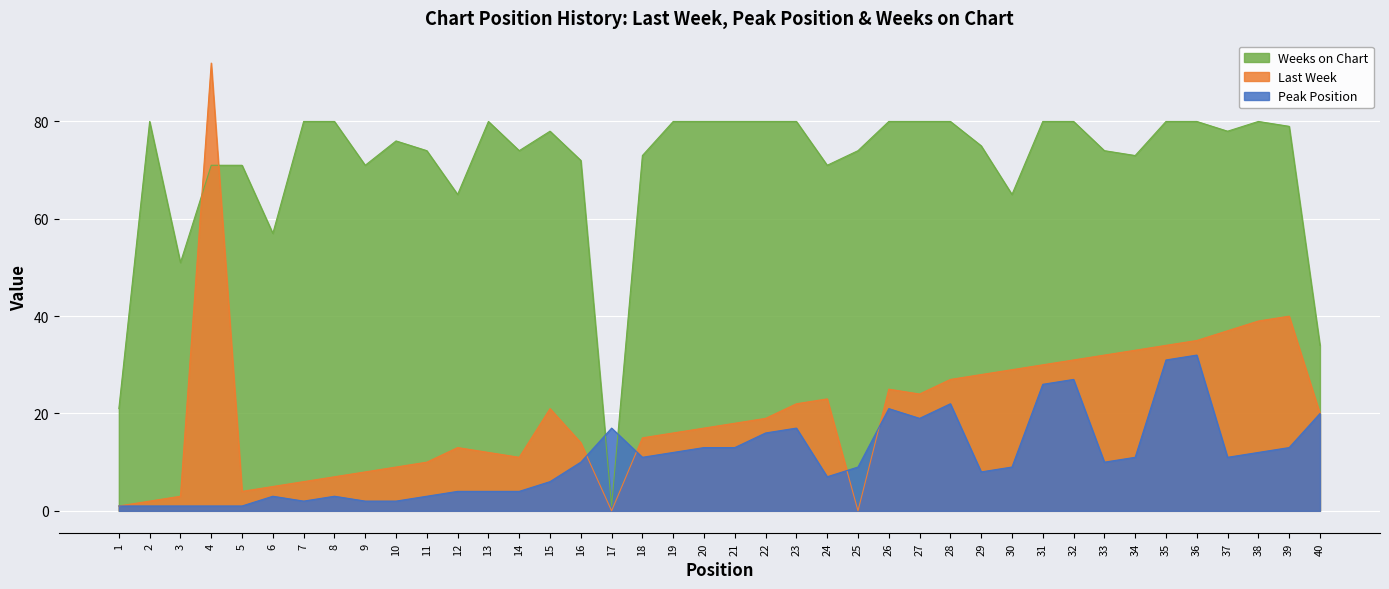

Which category has the highest value across all series?

4